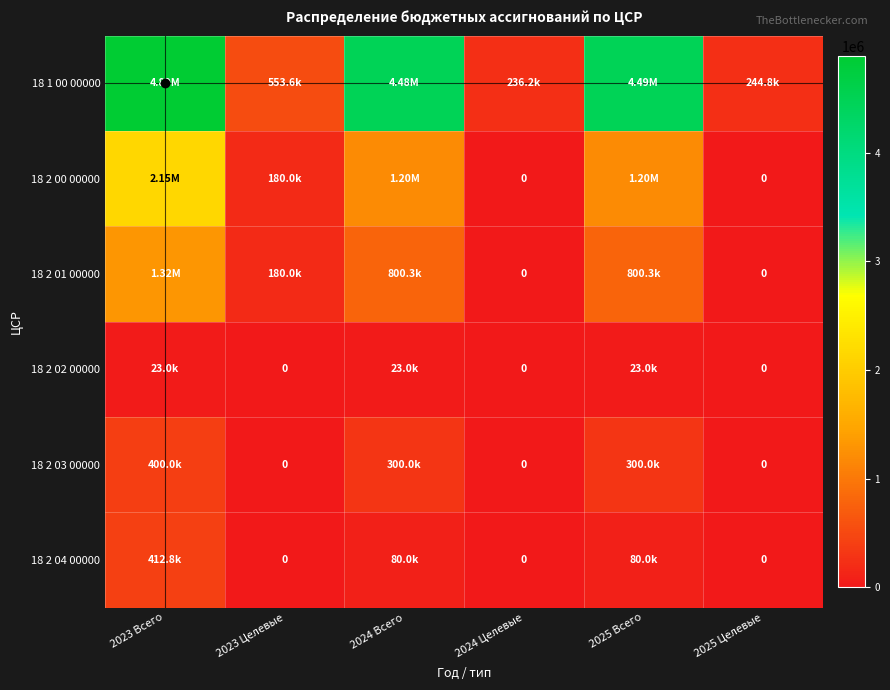

At which category is the sum across all series the highest?

2023 Всего